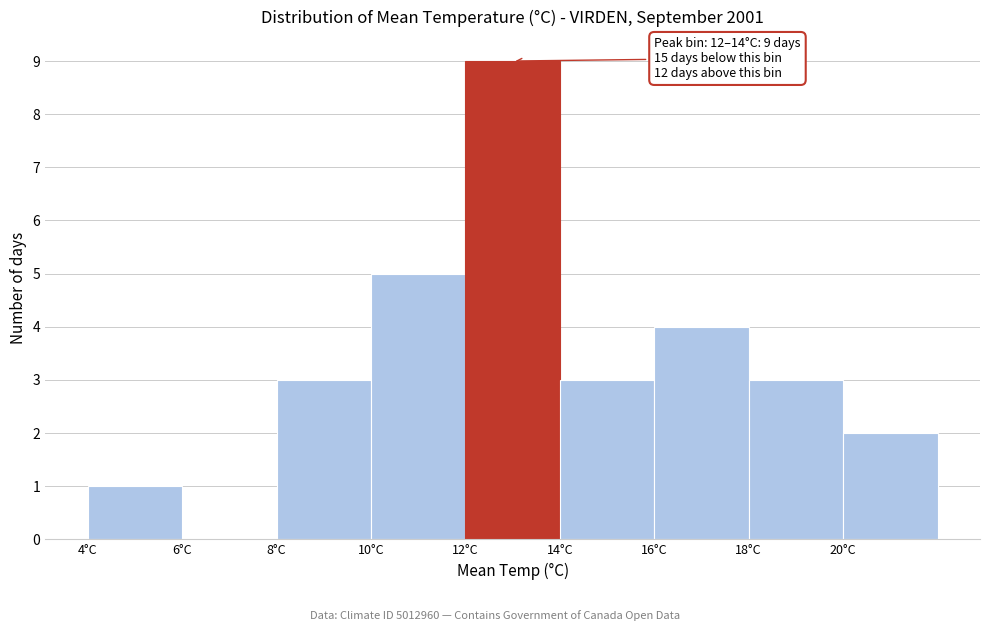

Which range on the x-axis has the tallest bar?

12 to 14